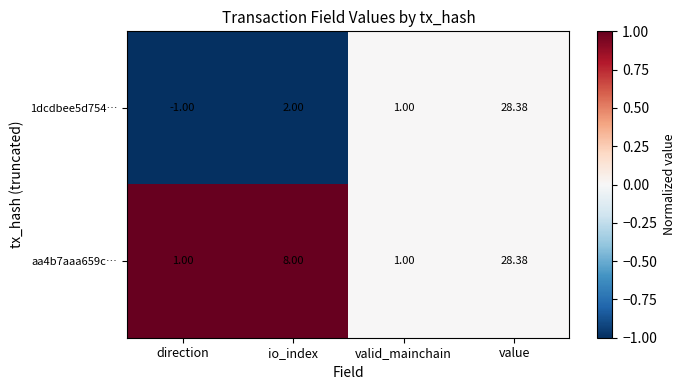

Which category has the highest value in the aa4b7aaa659c… series?

value